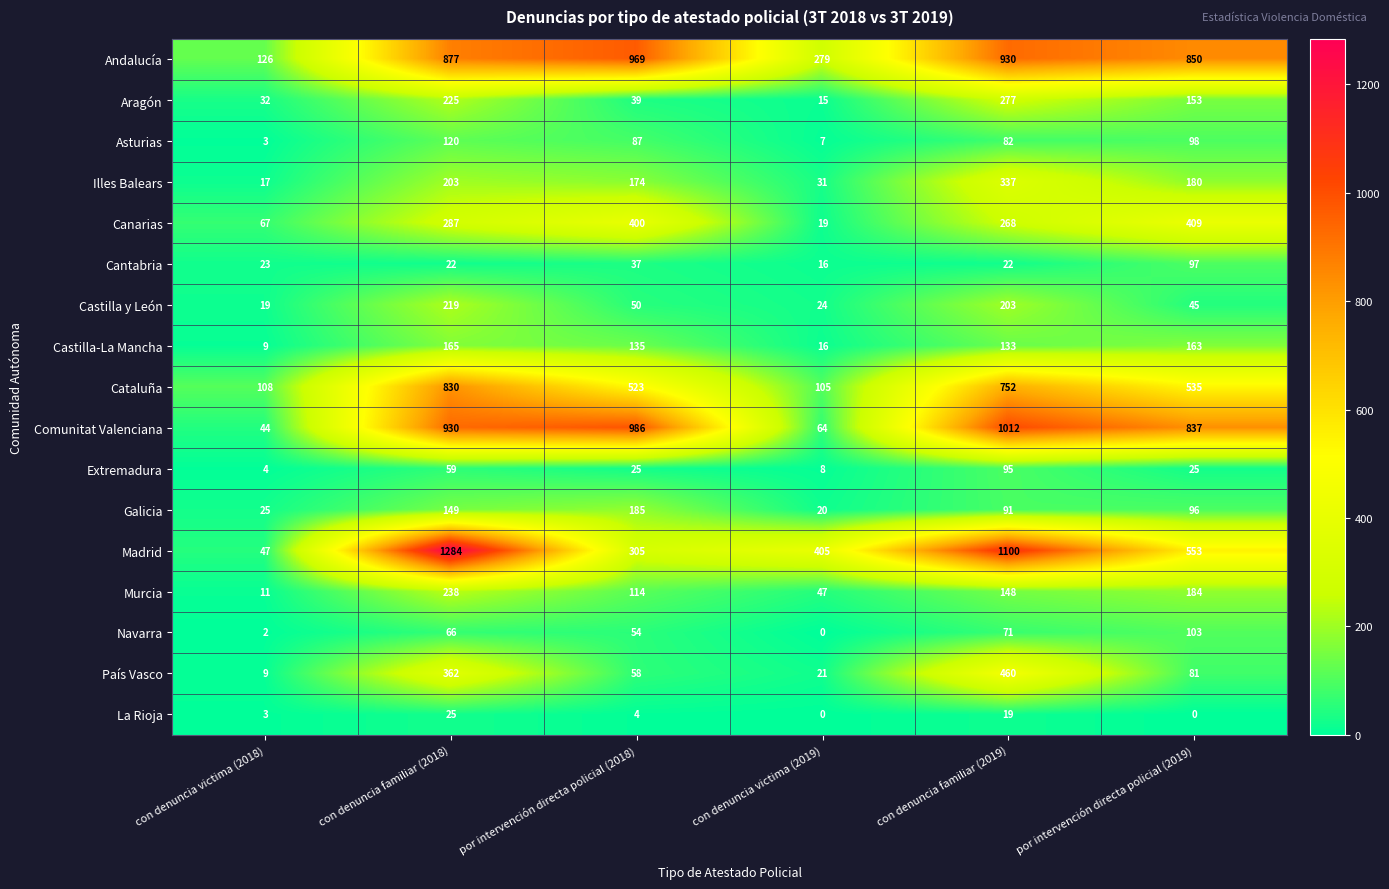

What value does the Illes Balears series have at con denuncia familiar (2018), to the nearest 5?

205